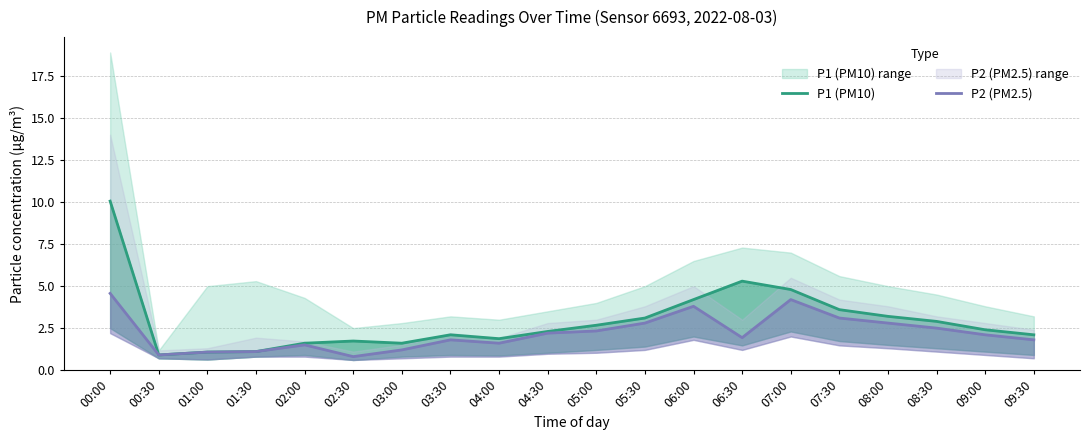

Count the number of data series in this chart.

2